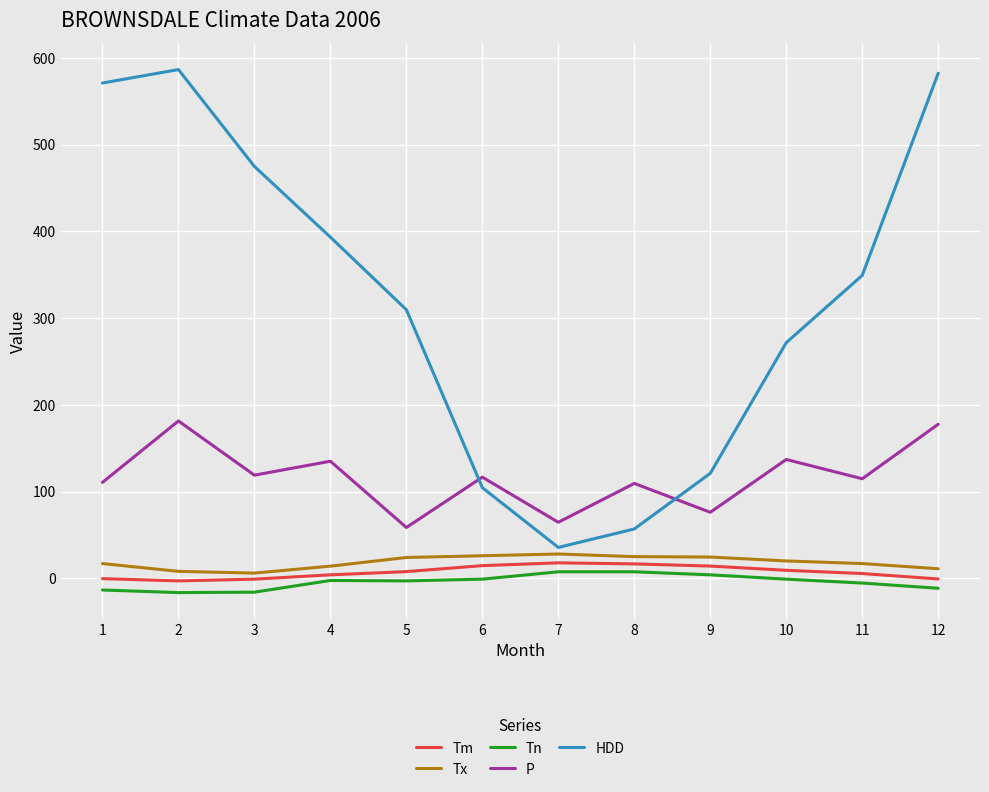

True or false: Tm and P intersect in this chart.

False